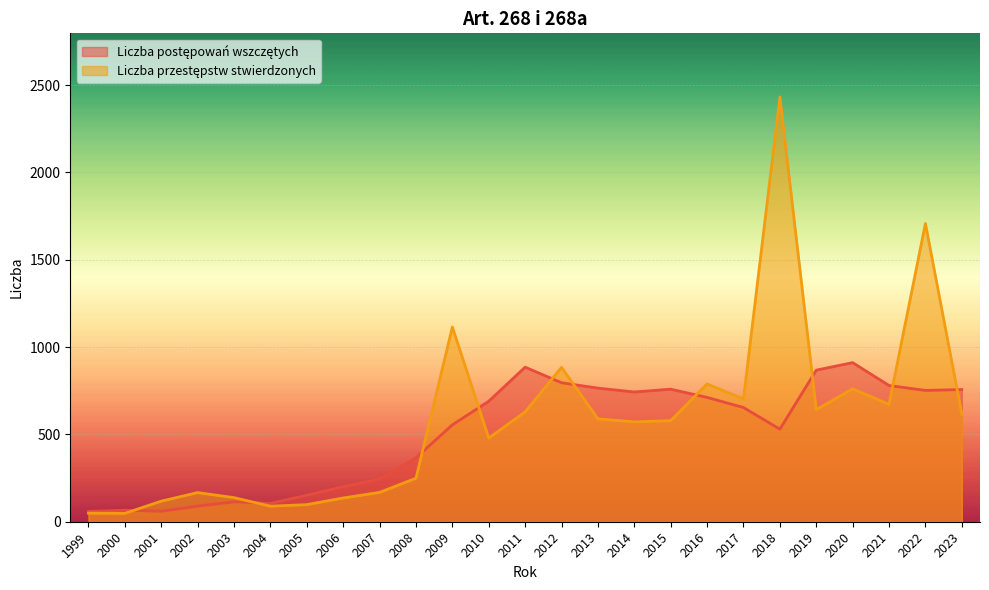

Between which two adjacent categories do Liczba przestępstw stwierdzonych and Liczba postępowań wszczętych first intersect?

2000 and 2001